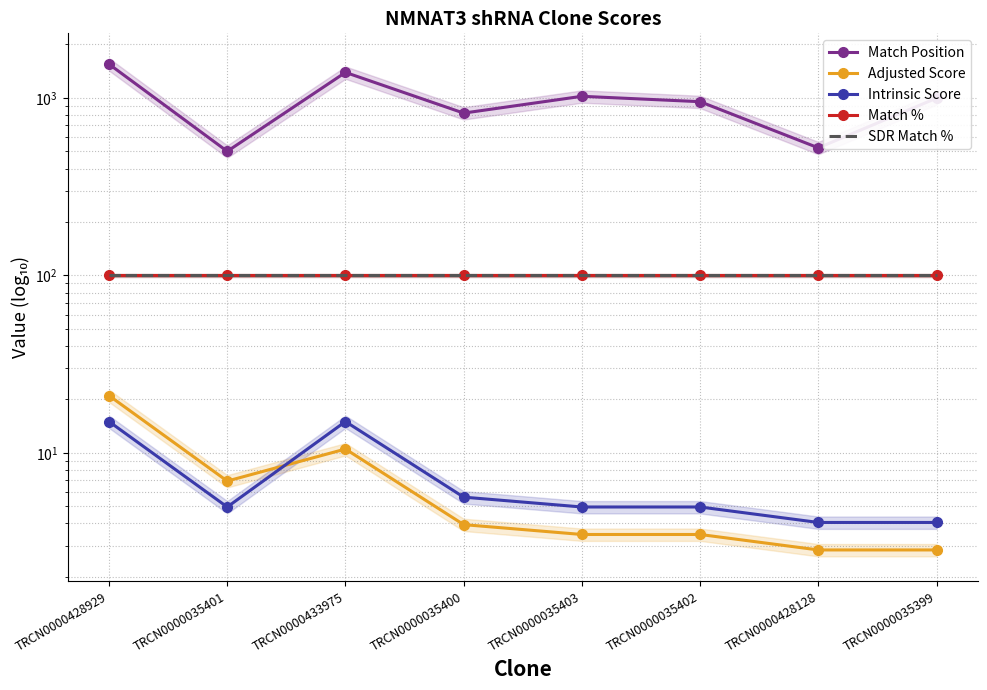

True or false: SDR Match % and Intrinsic Score cross at least once.

False